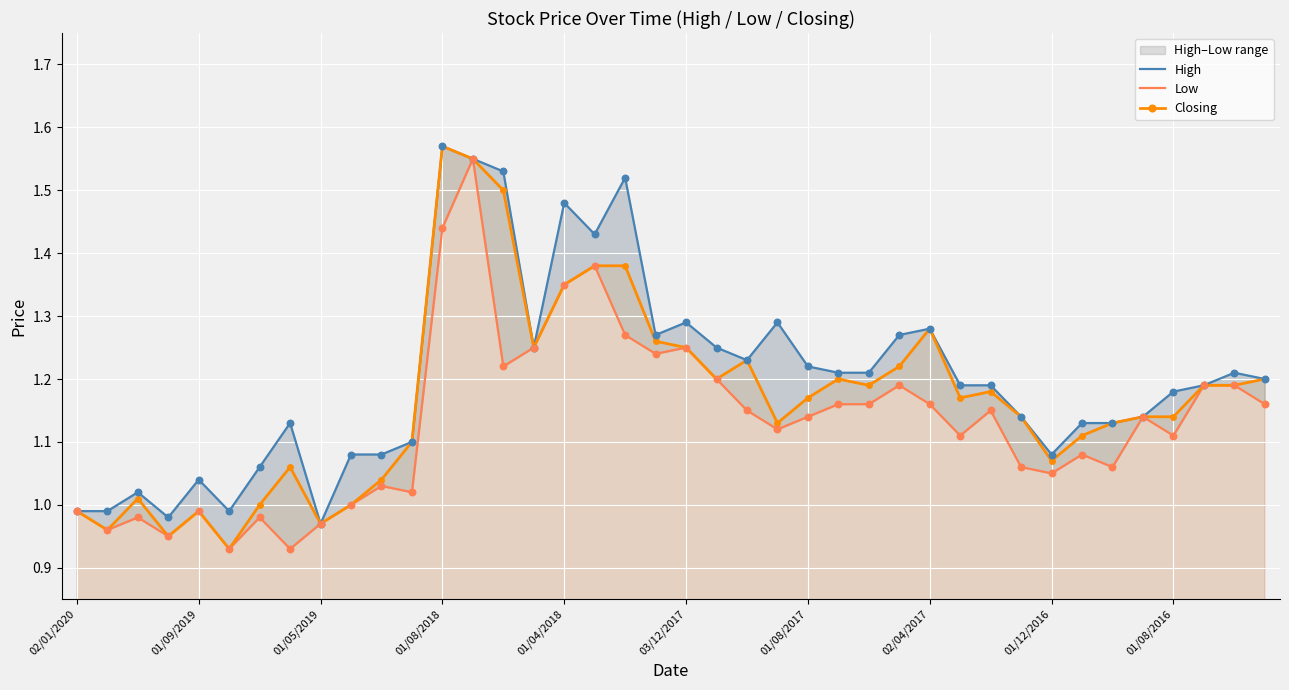

At how many categories does at least one series exceed 1?

35